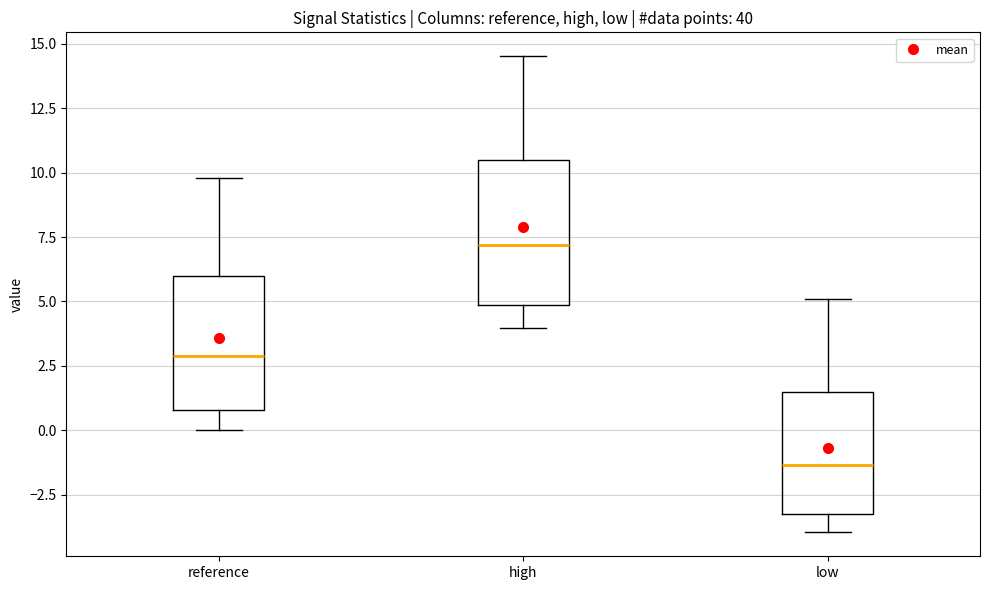

Which box has the lowest median line?

low